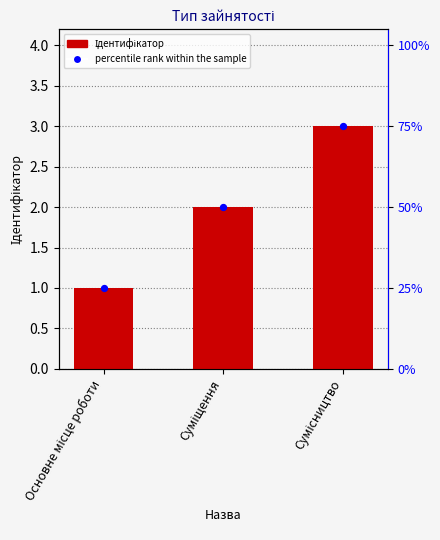

At how many categories does at least one series exceed 43?

2